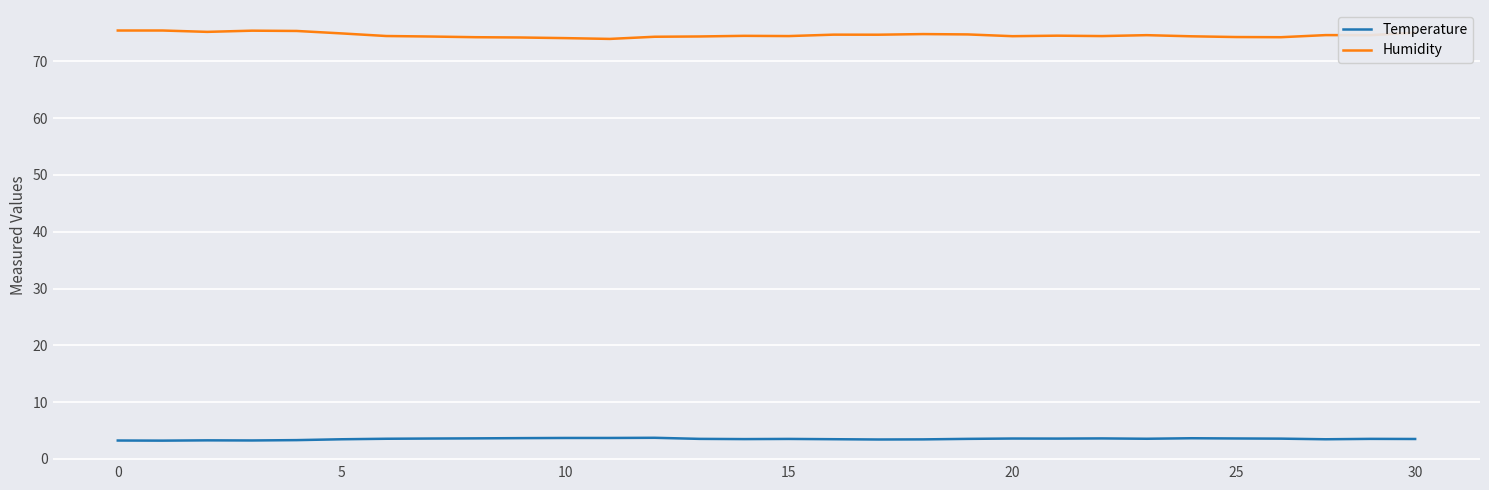

How many lines are shown in the chart?

2